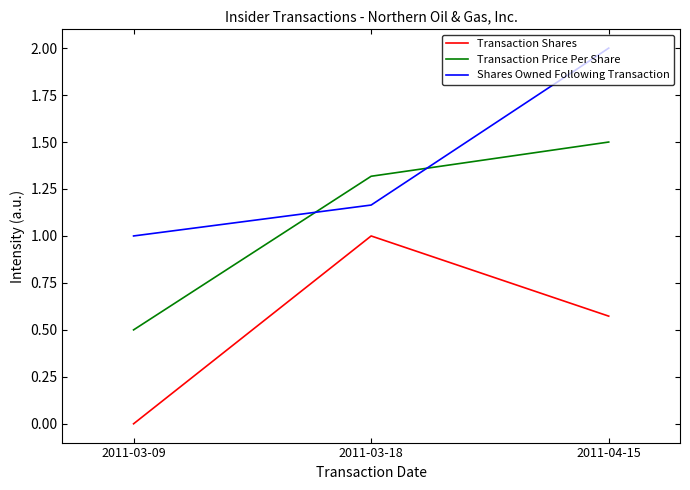

What is the average value of the Shares Owned Following Transaction series?

1.4